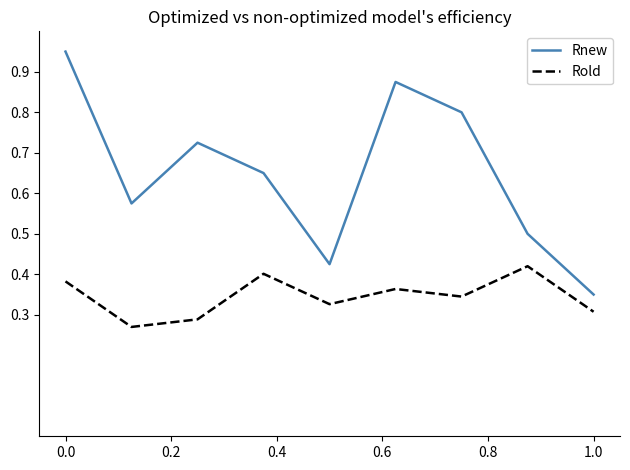

In Rnew, how many points are higher than both neighbors (excluding endpoints)?

2